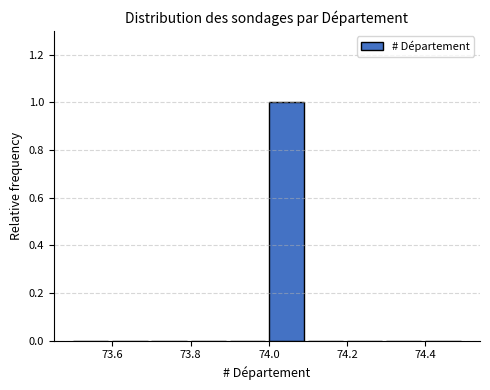

How tall is the bar that spans 74.0 to 74.1 on the x-axis? The values are not printed on the chart, so give them approximately, as read against the axis.

1